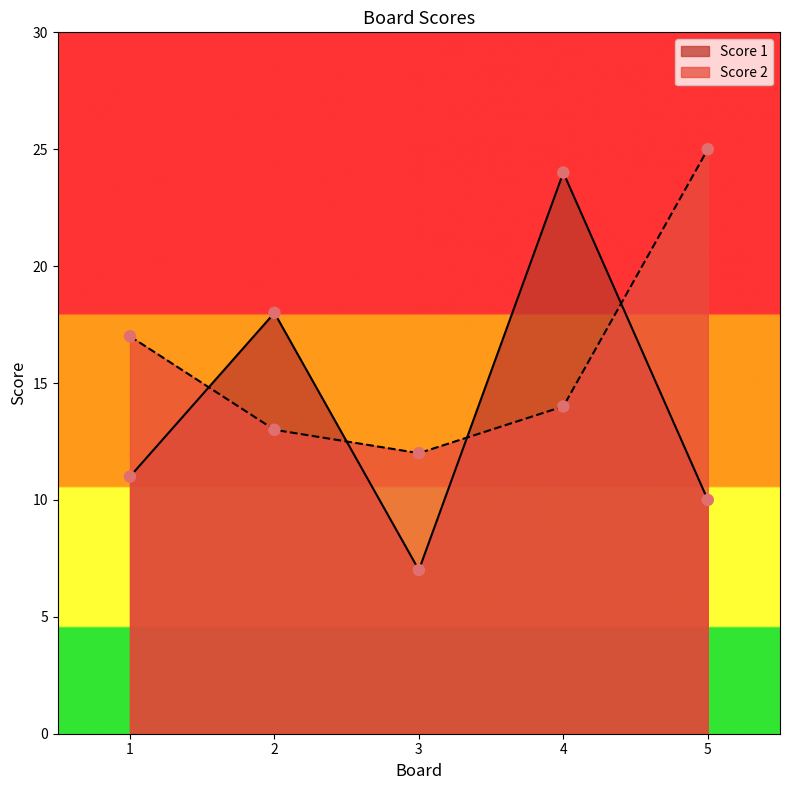

Which series has the largest Y range (max minus min)?

Score 1